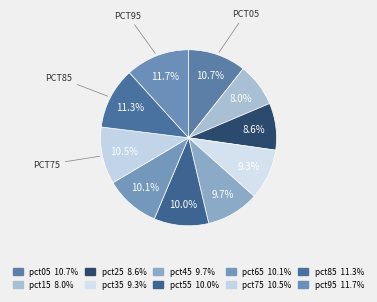

Which category has the smallest portion of the pie?

pct15